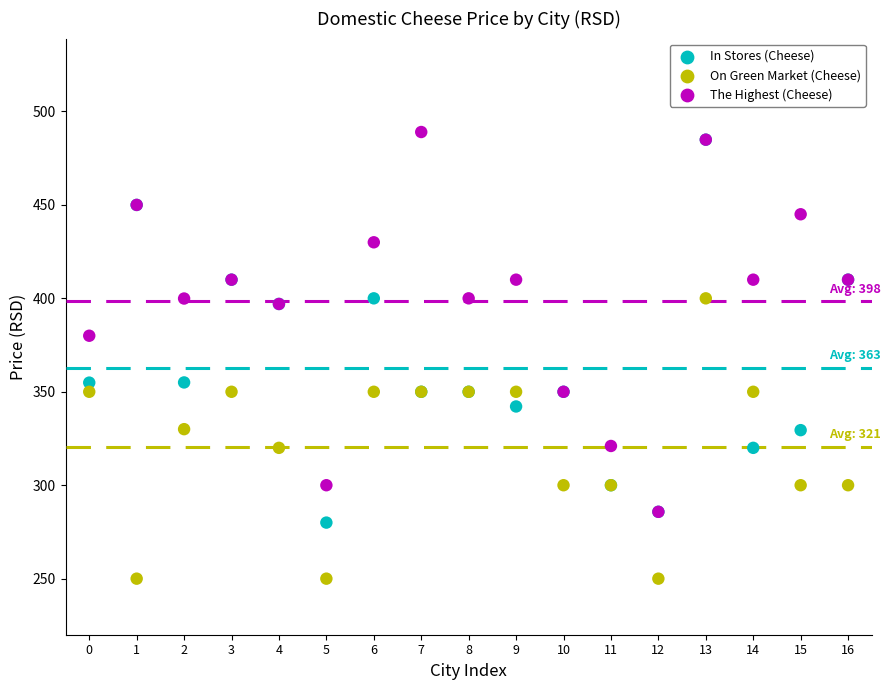

Which series contains the lowest Y value?

On Green Market (Cheese)